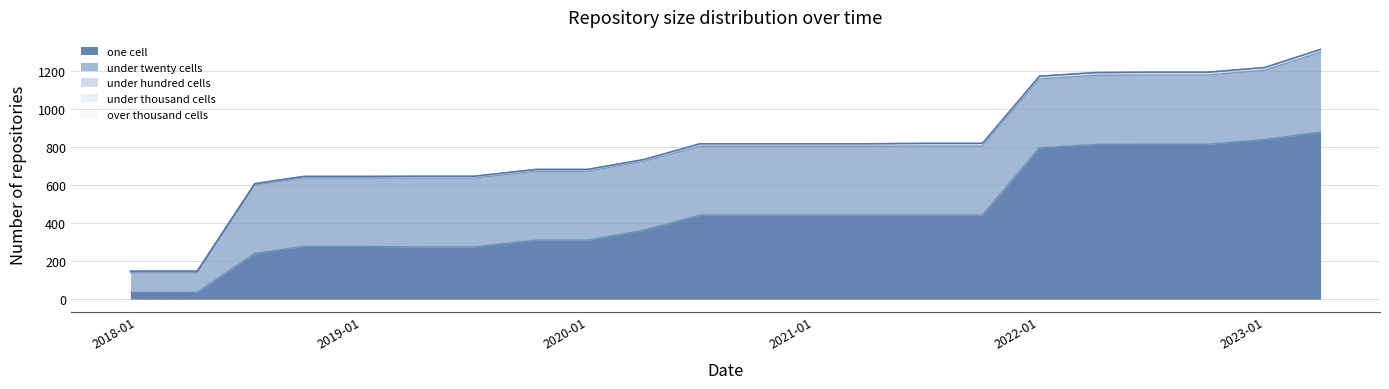

Where is under_twenty_cells nearest to the value 262?

2018-07-11